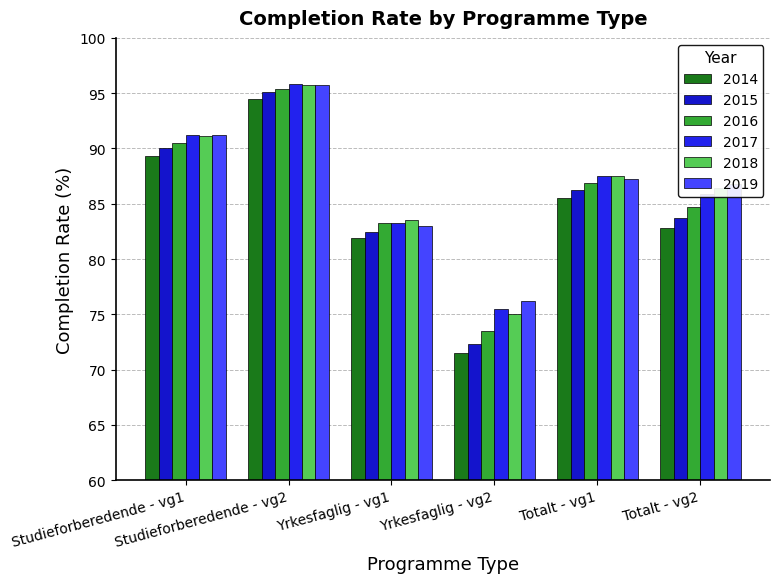

Rank the series at Totalt - vg1 from lowest to highest value.

2014, 2015, 2016, 2019, 2017, 2018